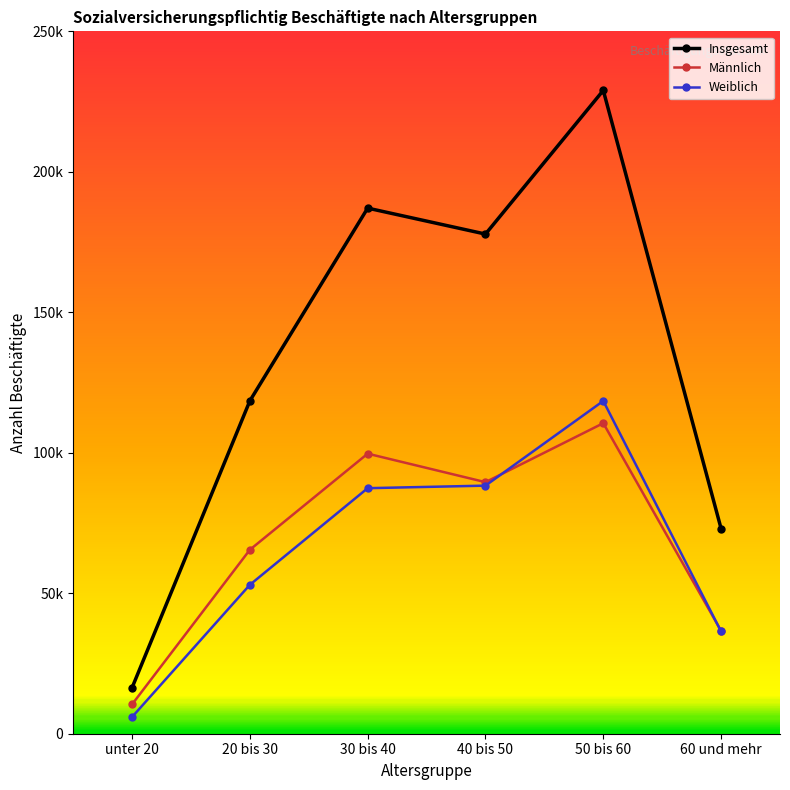

What position from the right is 60 und mehr?

1